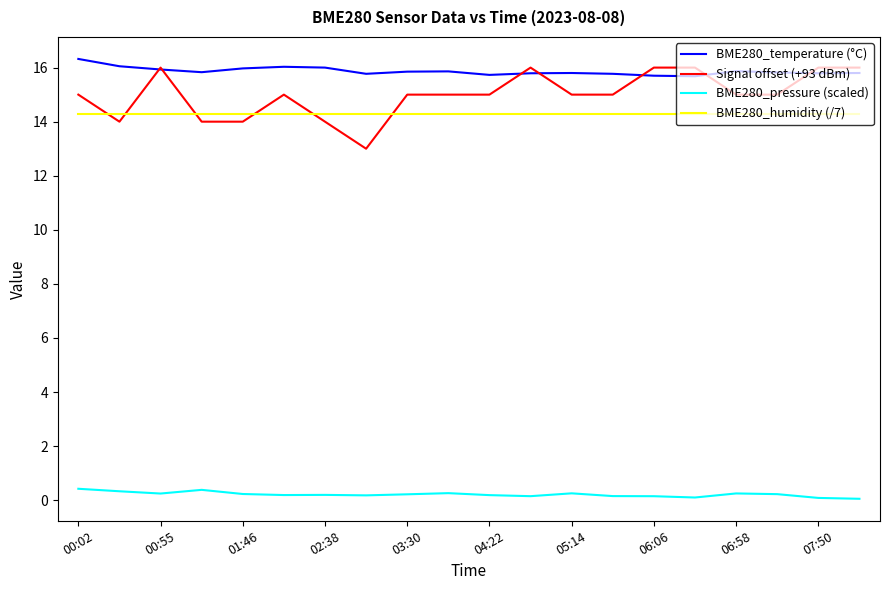

True or false: BME280_temperature (°C) and BME280_humidity (/7) intersect in this chart.

False